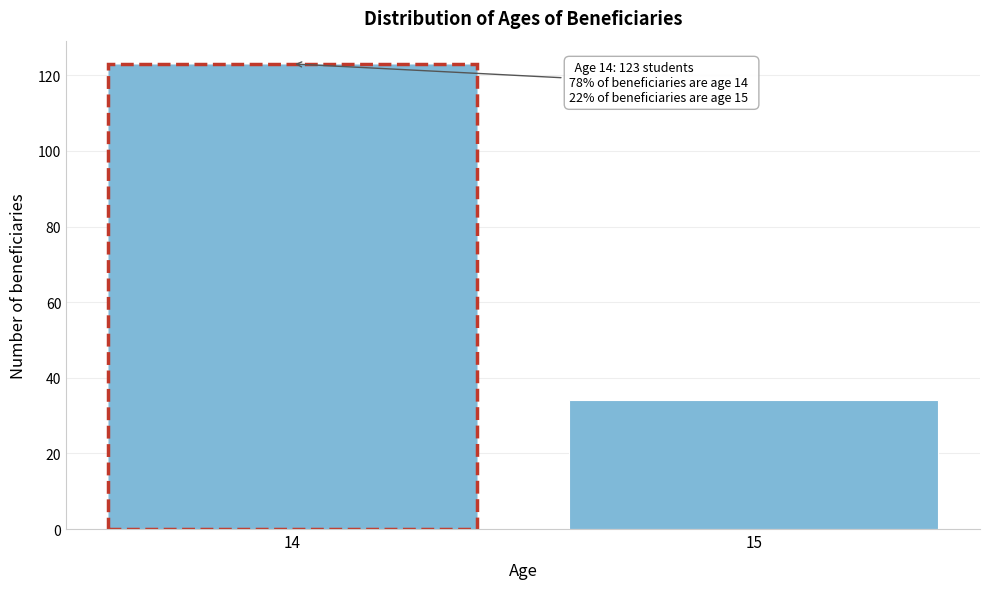

Reading left to right, extract all data points from this chart.

123	34